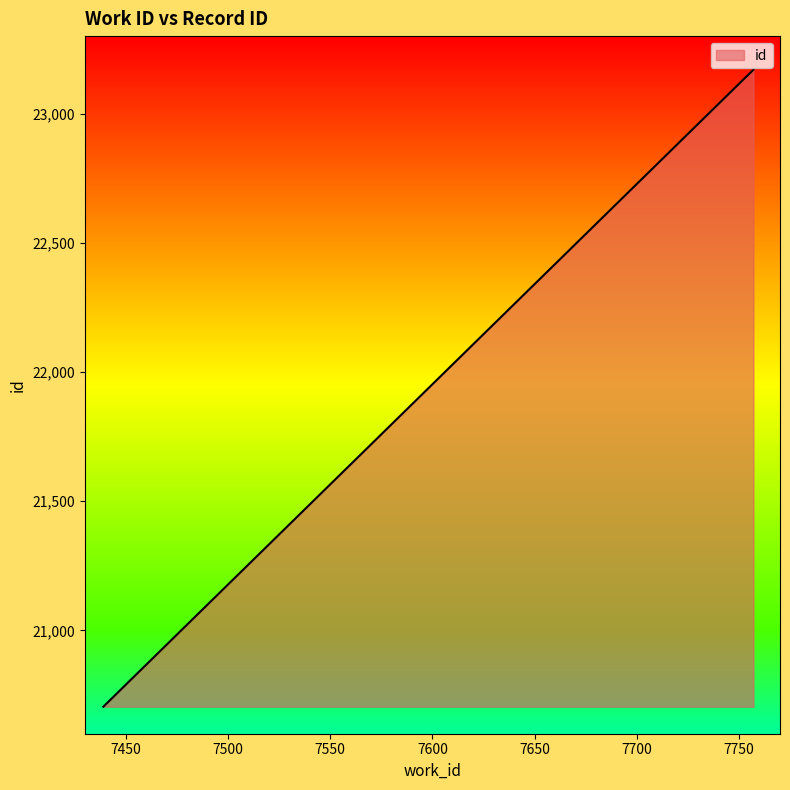

At which label is the value closest to 21936?

7439